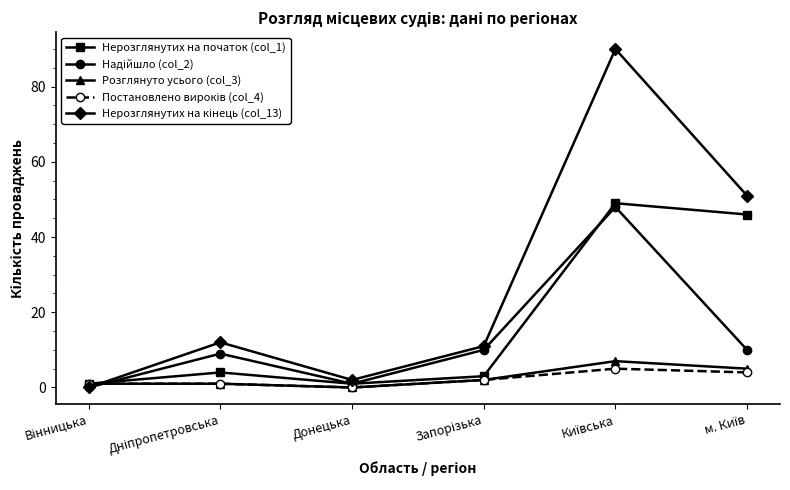

What is the label of the 4th point from the right?

Донецька